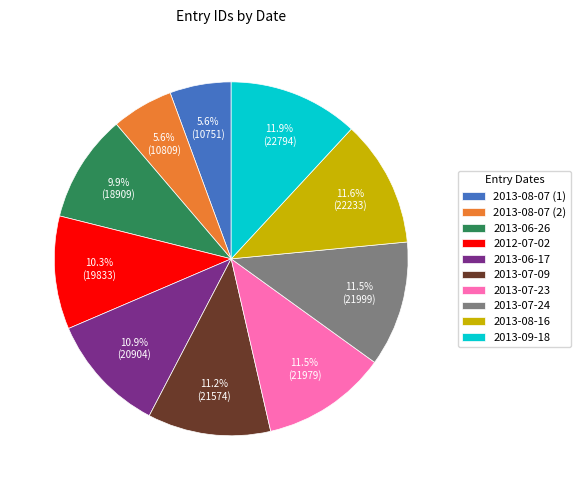

Combined, what portion of the pie is 2013-09-18 and 2013-07-09?

23.1%